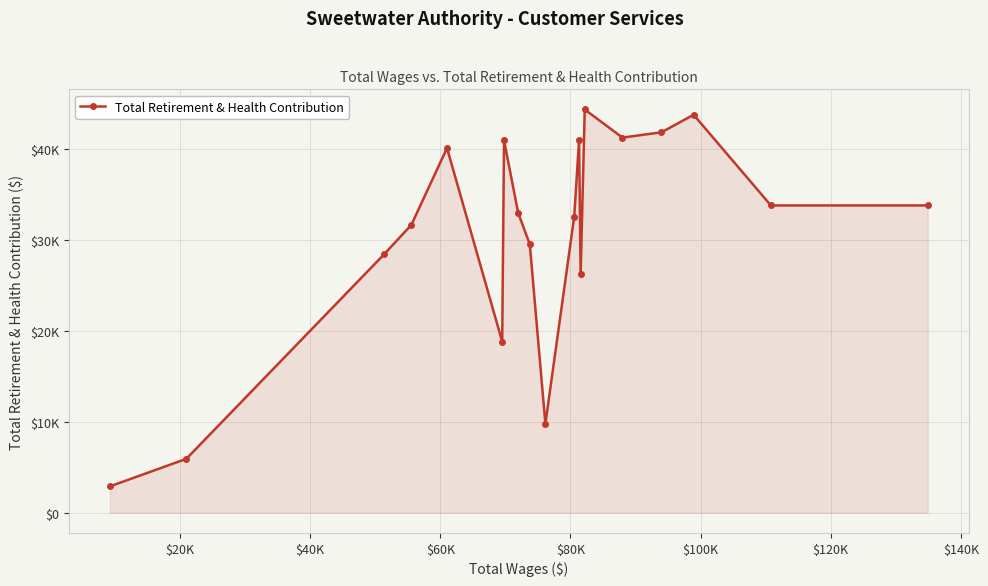

Does the chart display data point markers on the line(s)?

Yes